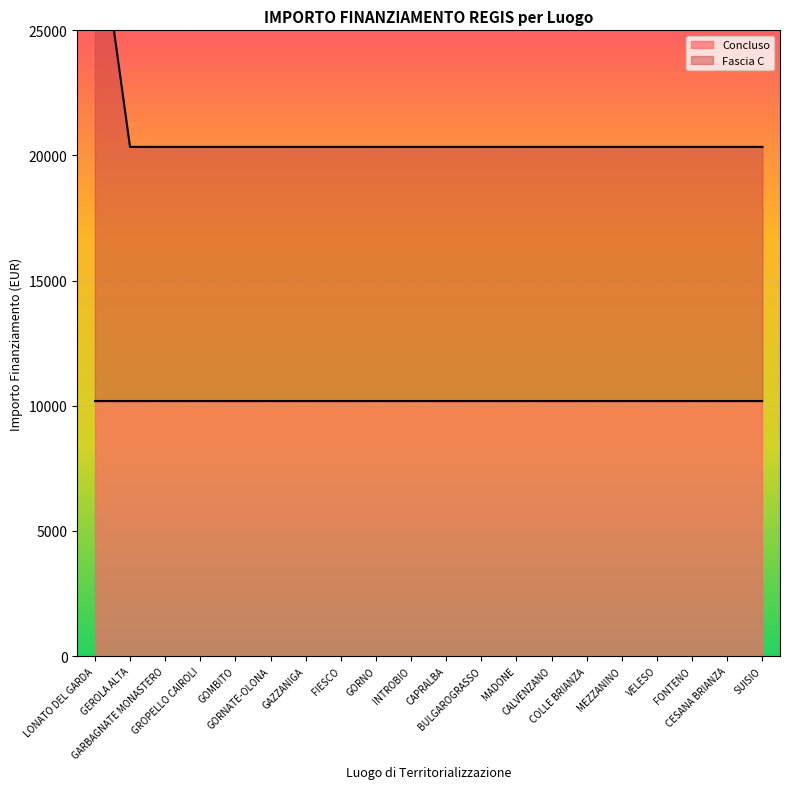

Reading right to left, transcribe all the data shown in this chart.

20344	20344	20344	20344	20344	20344	20344	20344	20344	20344	20344	20344	20344	20344	20344	20344	20344	20344	20344	30516